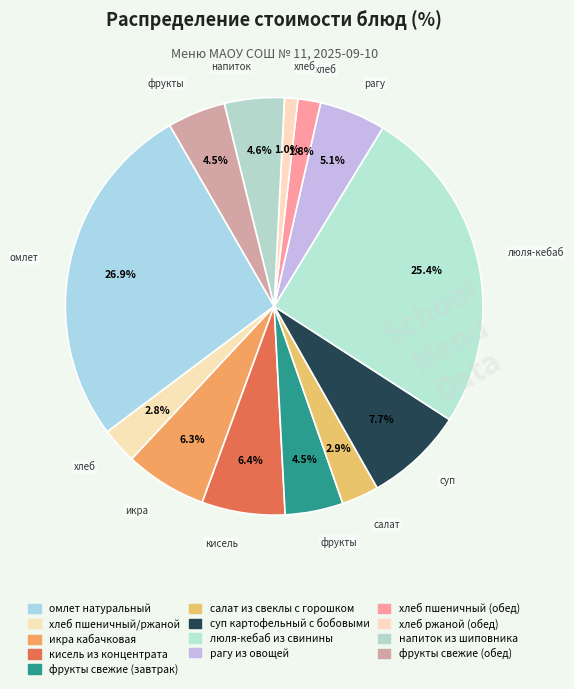

To the nearest percent, what percentage of the pie is люля-кебаб из свинины?

25%